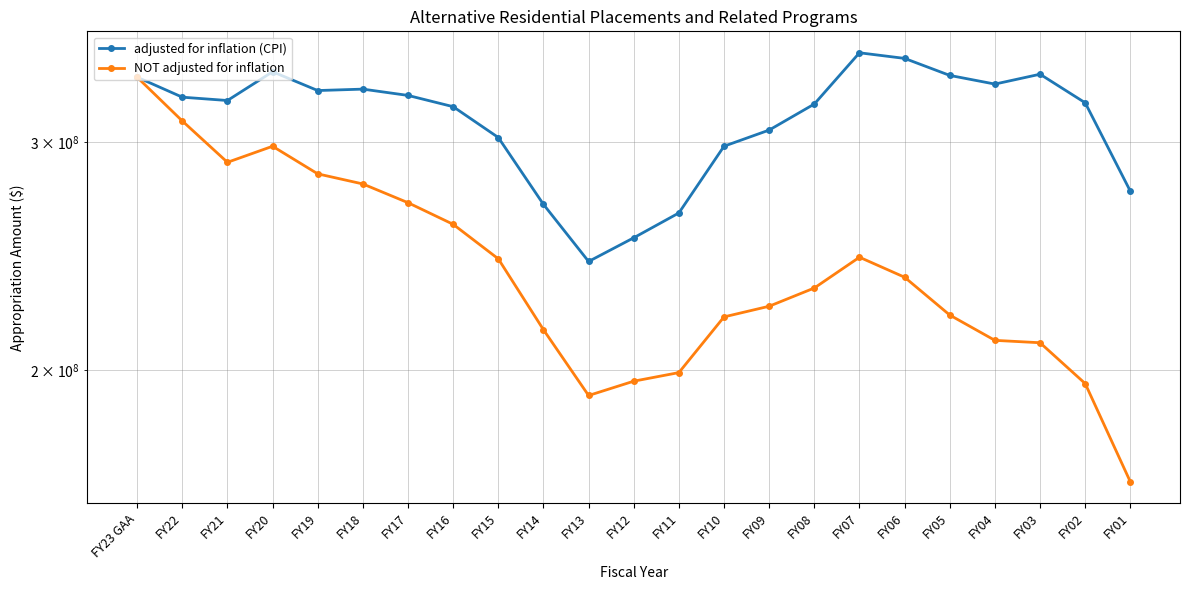

What is the label of the 13th point from the left?

FY11